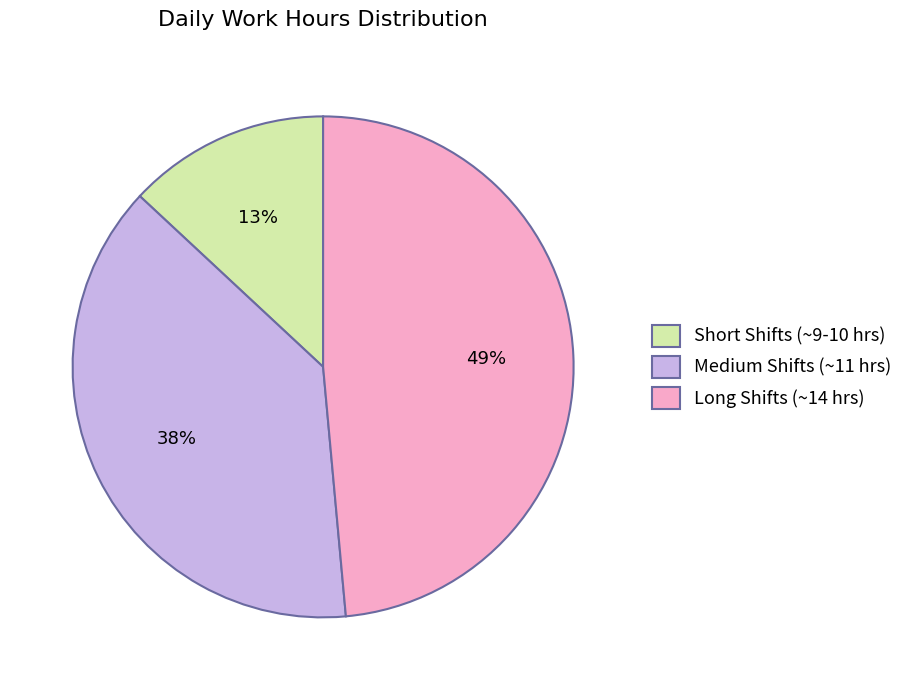

Rank the categories by value from highest to lowest.

Long Shifts (~14 hrs), Medium Shifts (~11 hrs), Short Shifts (~9-10 hrs)